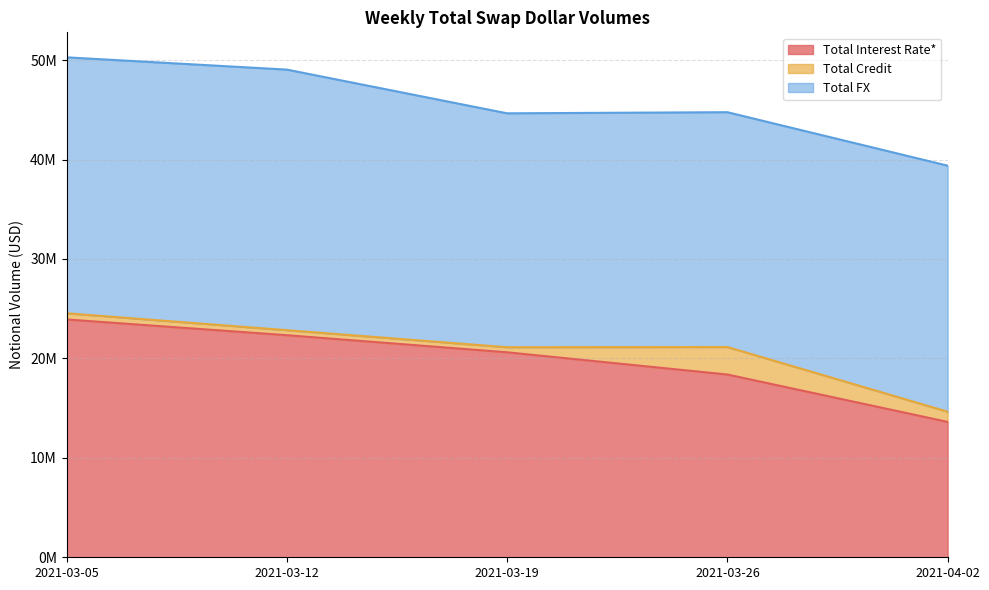

At which label does Total Credit reach its peak?

2021-03-26